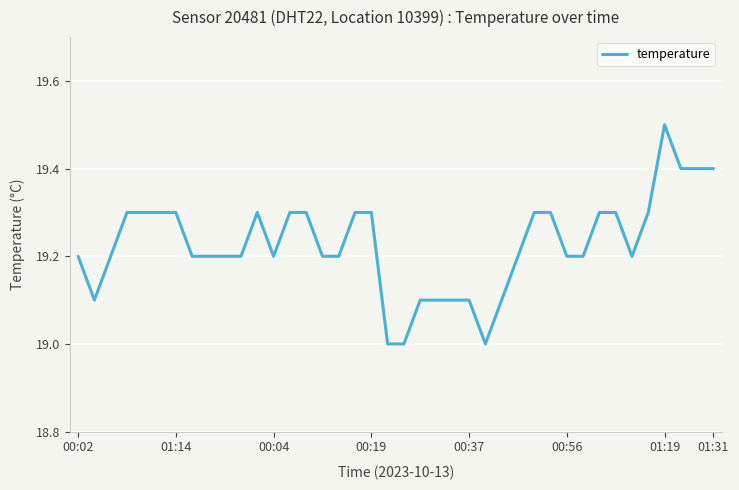

What is the smallest value displayed?

19.0